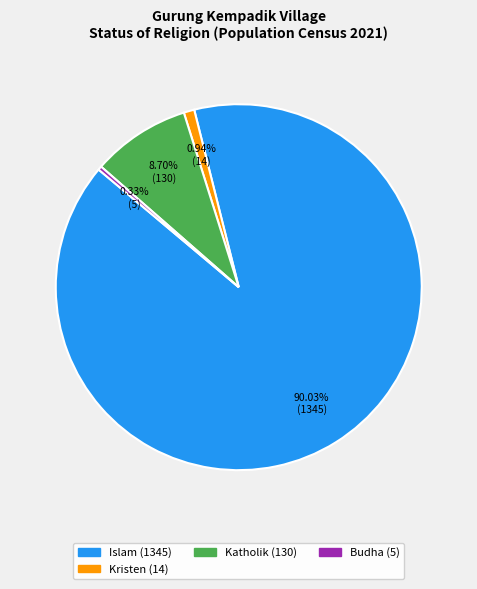

Is there any slice that represents more than half of the pie?

Yes